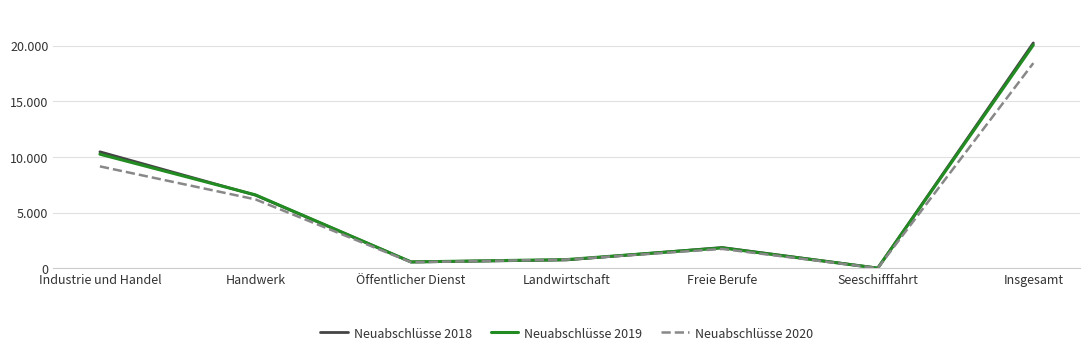

The Neuabschlüsse 2019 series shows 15 at Seeschifffahrt. True or false?

True